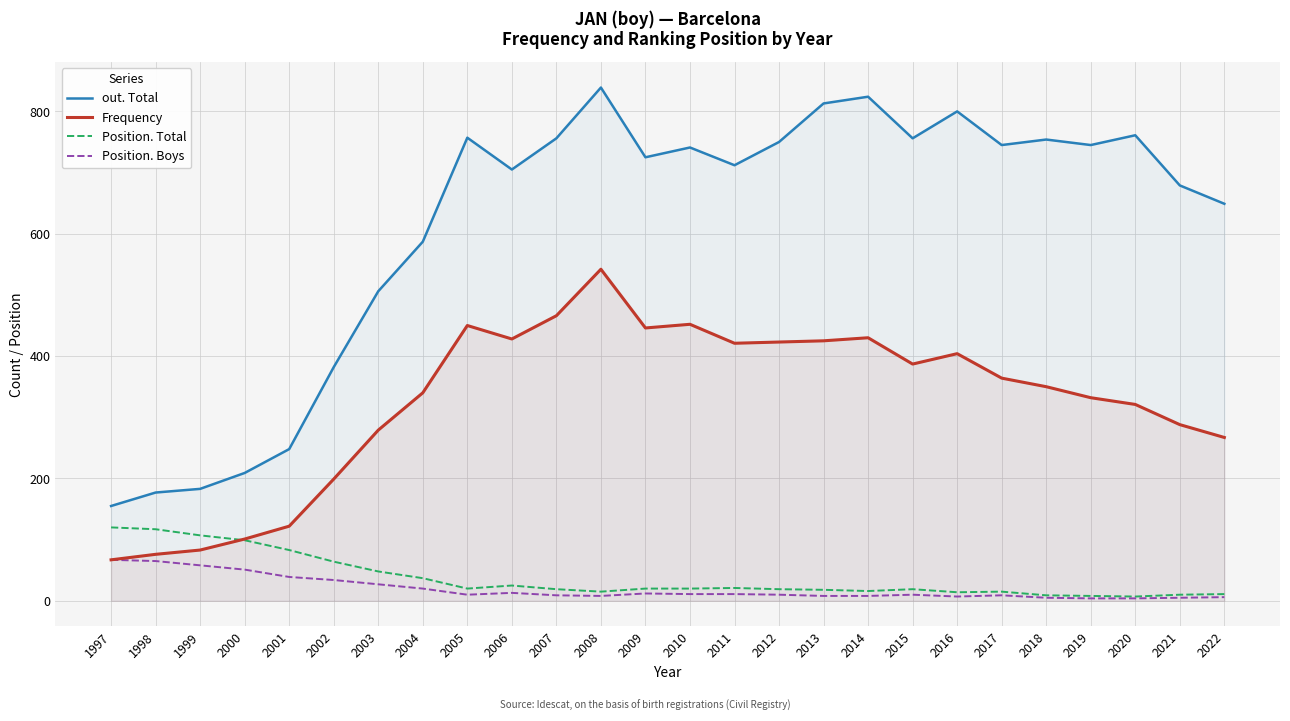

In Position. Boys, how many points are higher than both neighbors (excluding endpoints)?

4